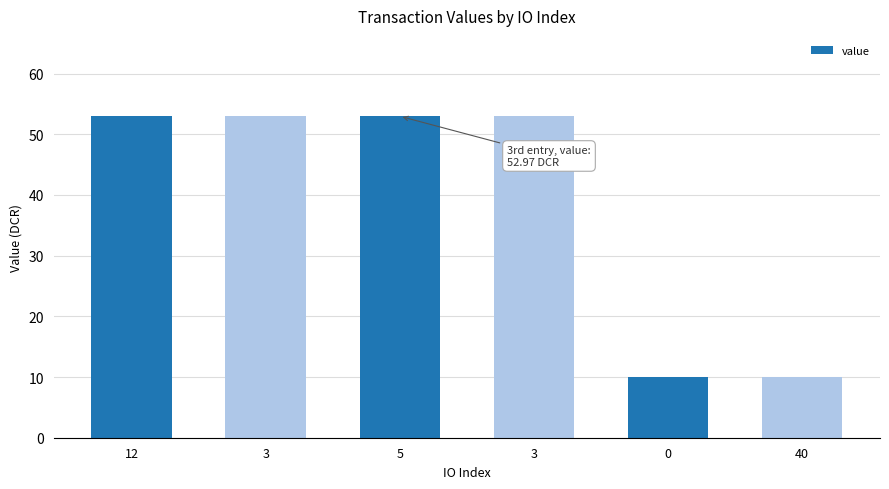

What is the change in value from 3 to 0?

-42.9